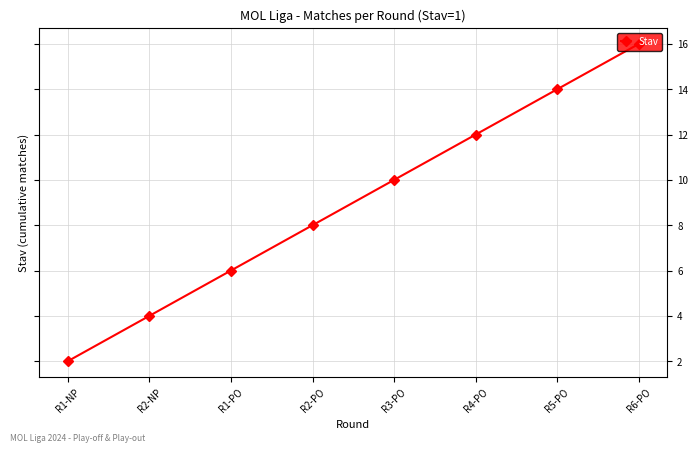

Which category has the highest value across all series?

R6-PO